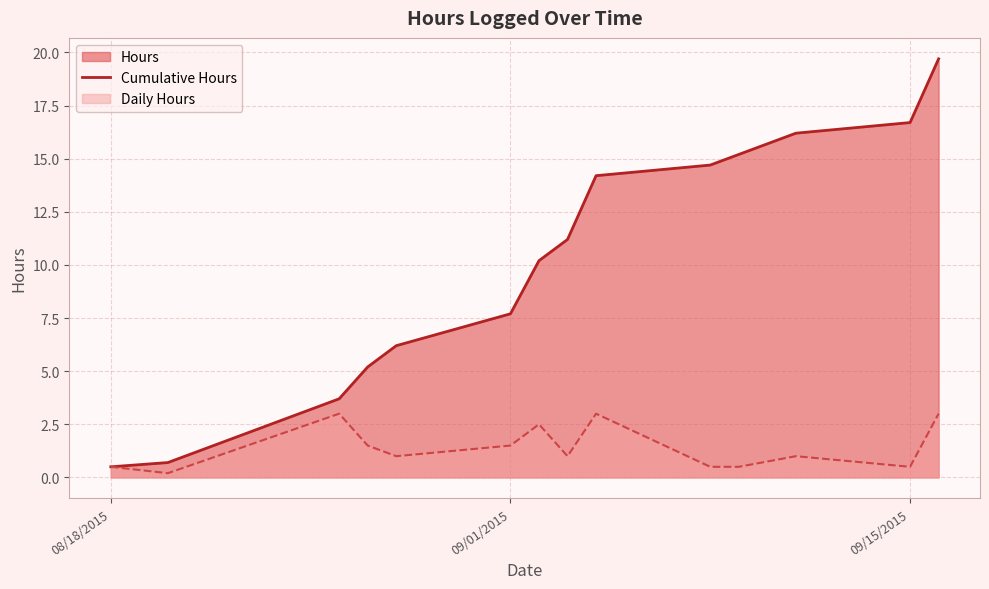

Rank the series by their average value, from lowest to highest.

Daily Hours, Cumulative Hours